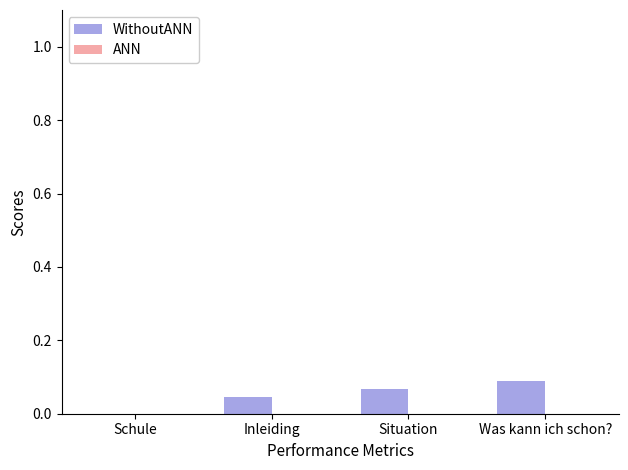

Which label corresponds to the largest value in the chart?

Was kann ich schon?